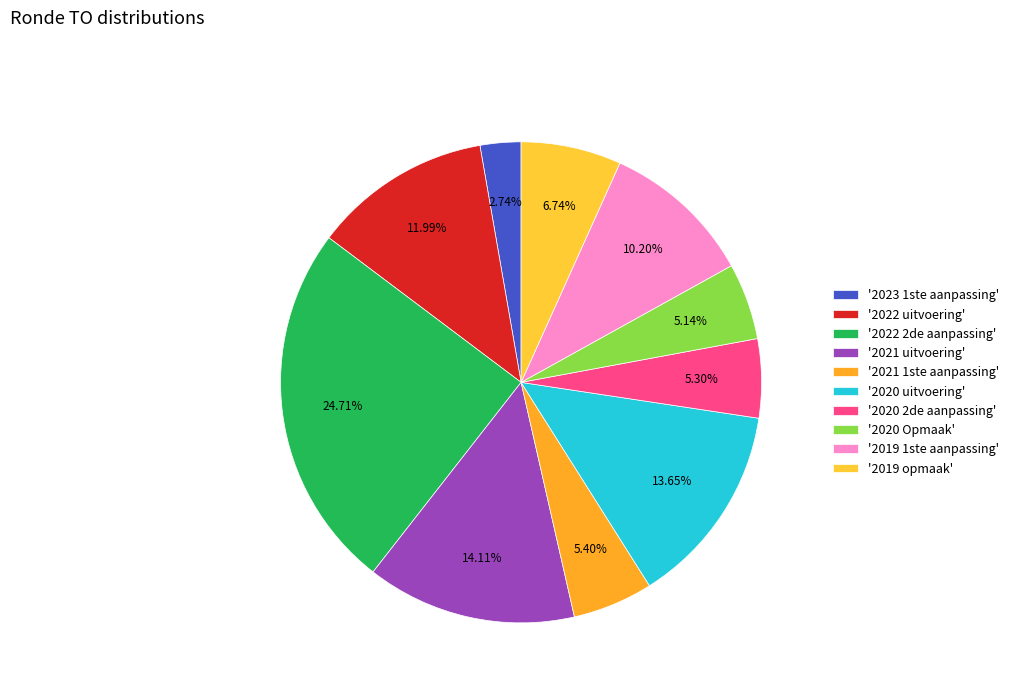

Rank the categories by value from highest to lowest.

2022 2de aanpassing, 2021 uitvoering, 2020 uitvoering, 2022 uitvoering, 2019 1ste aanpassing, 2019 opmaak, 2021 1ste aanpassing, 2020 2de aanpassing, 2020 Opmaak, 2023 1ste aanpassing